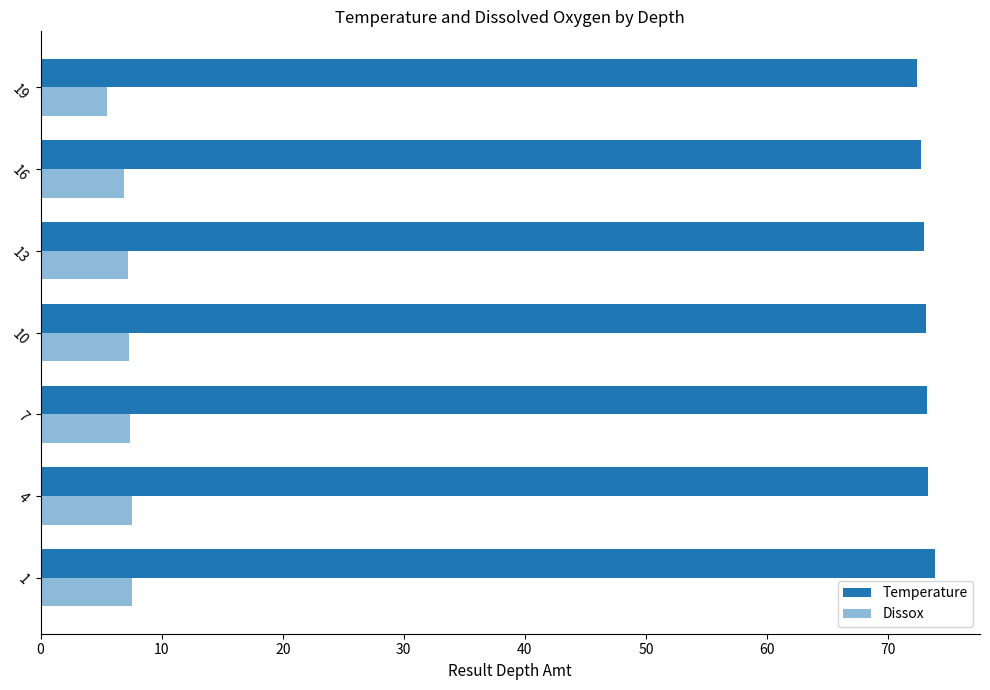

How many data points does each series have?

7